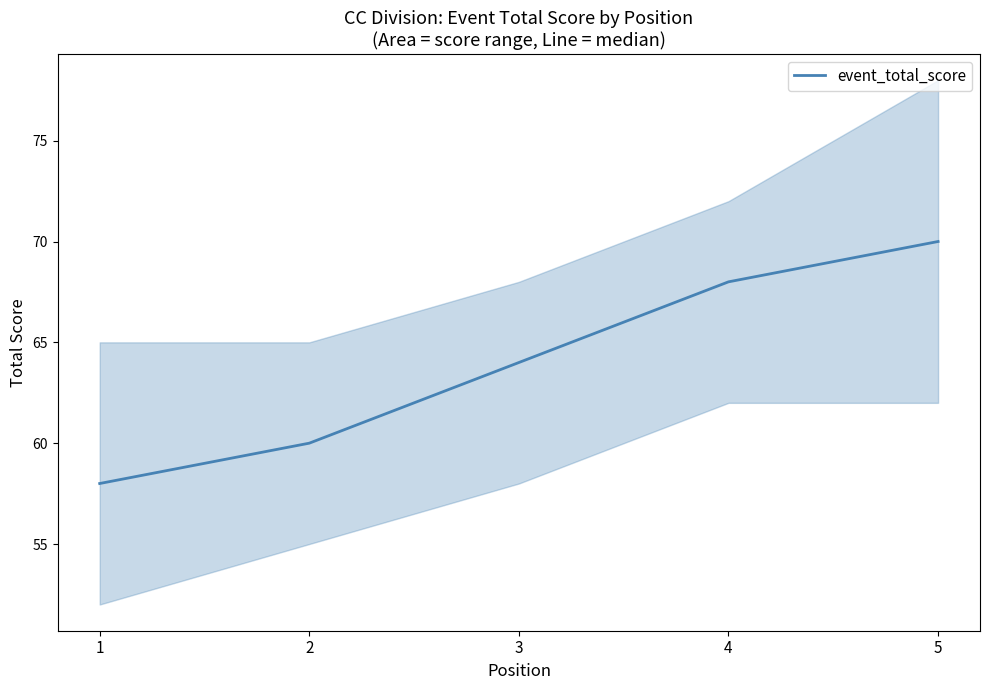

Where does the data first go above 64?

4